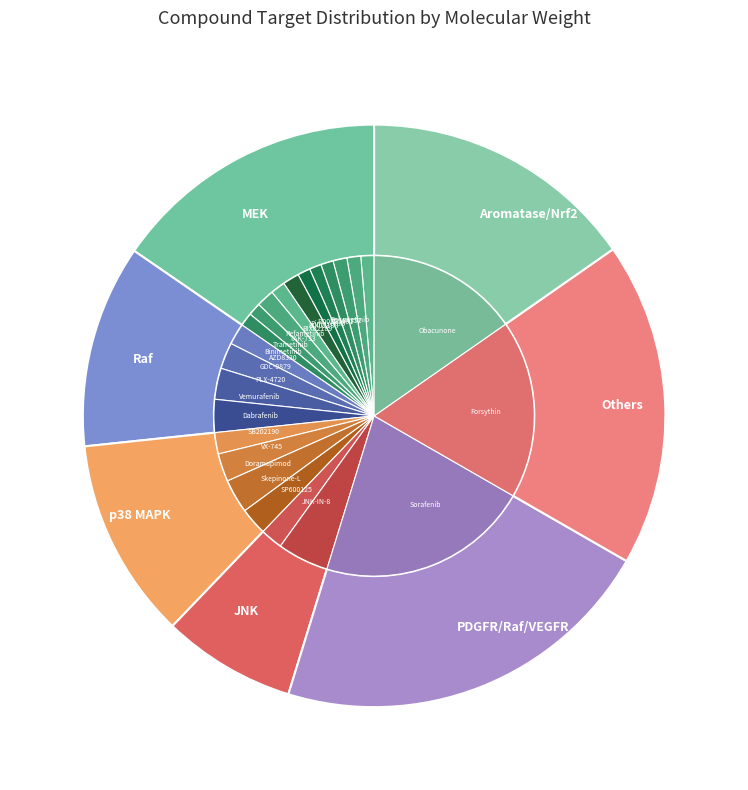

To the nearest percent, what is the average slice percentage?

14%